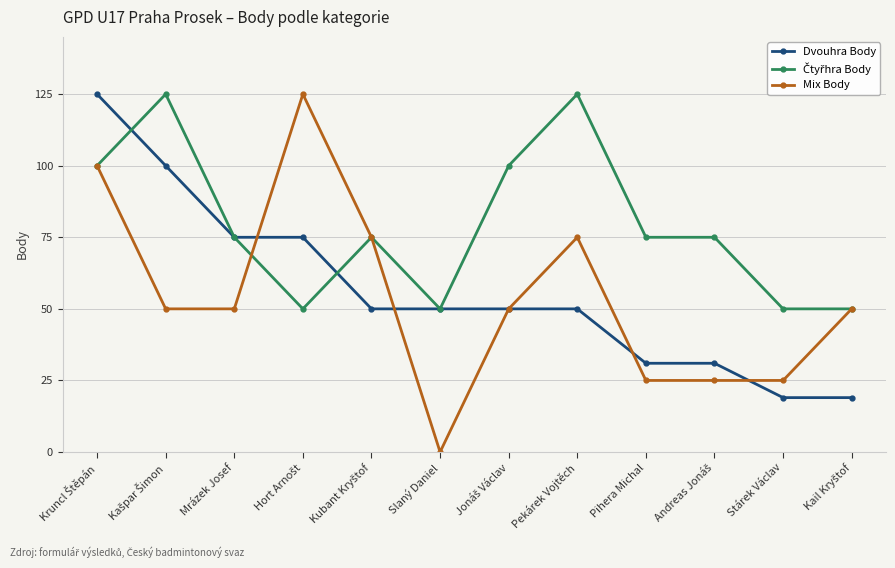

Read the Mix Body value at Pihera Michal, to the nearest 5.

25